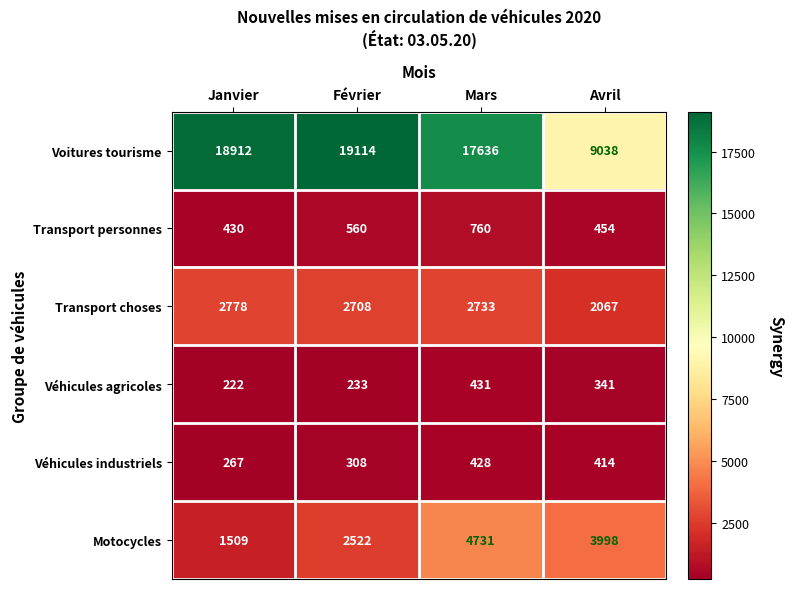

What is the difference between the maximum and minimum values in the Voitures tourisme series?

10076